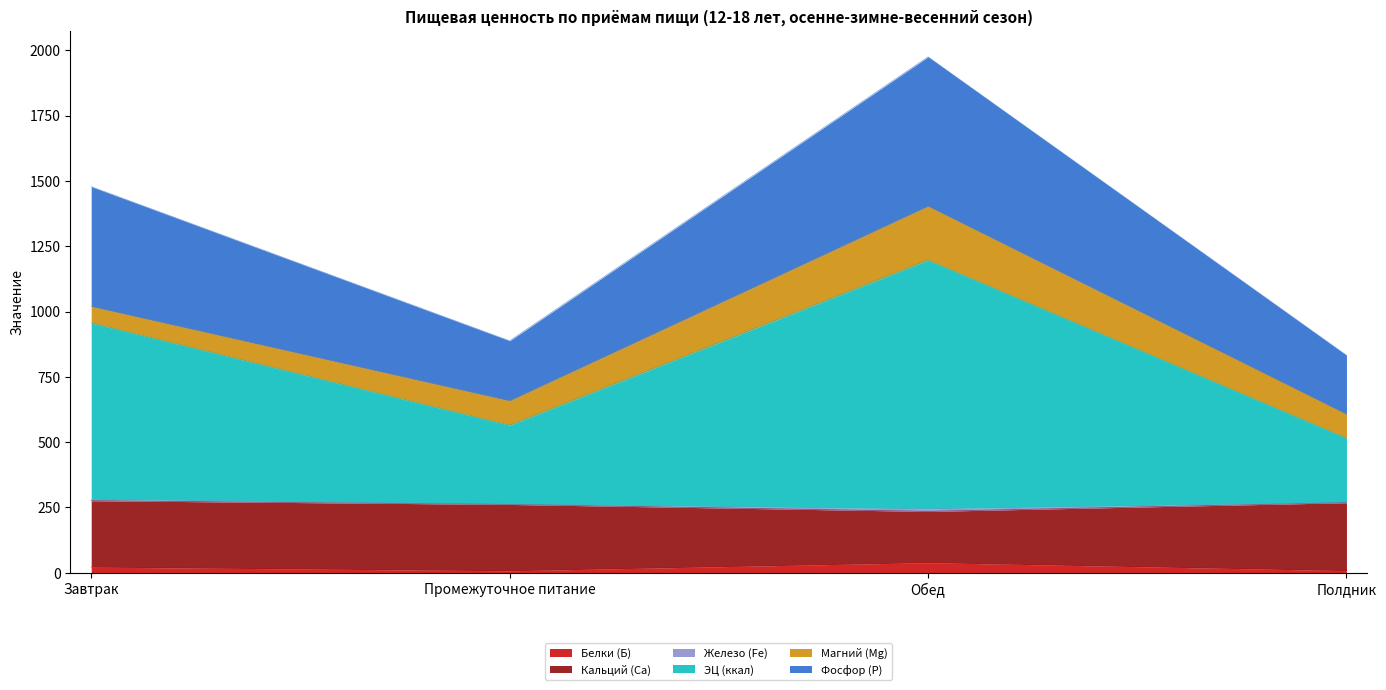

True or false: Фосфор (P) and ЭЦ (ккал) cross at least once.

False